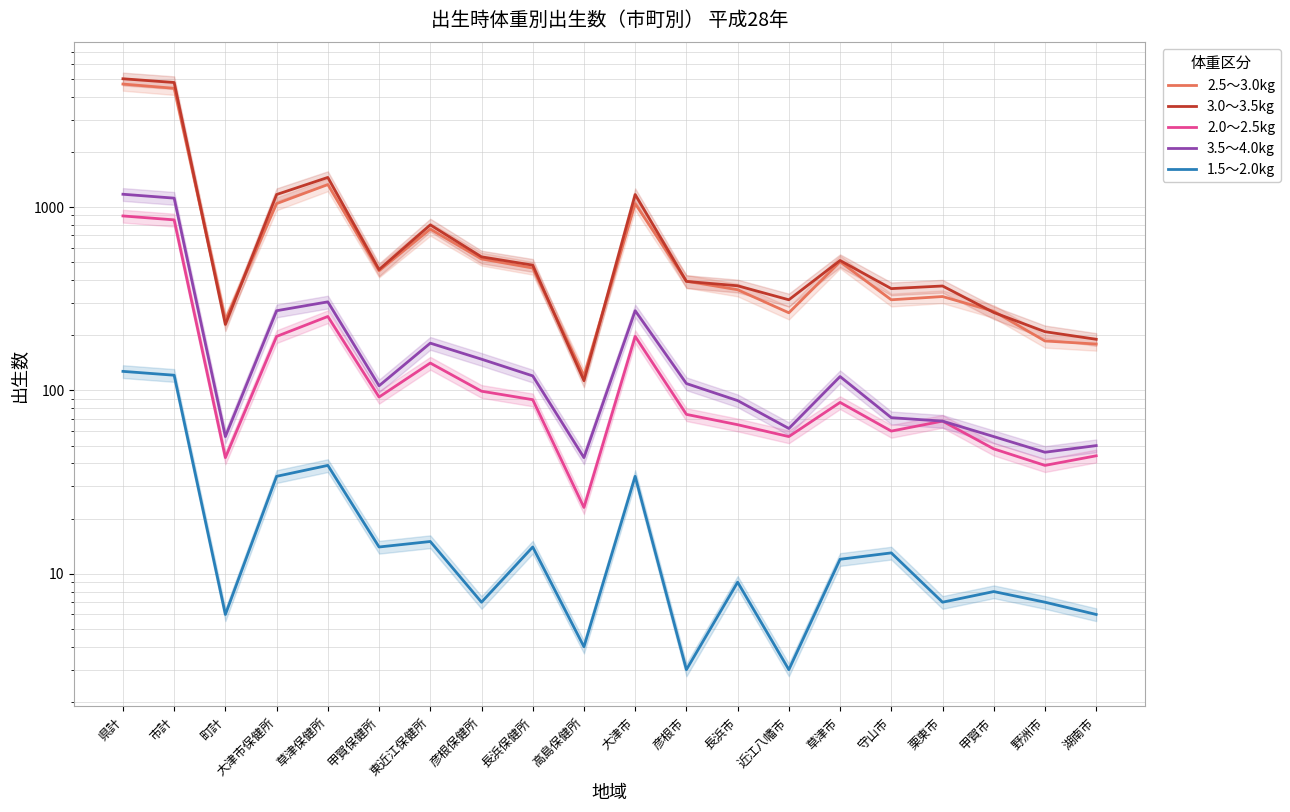

Count the number of data series in this chart.

5